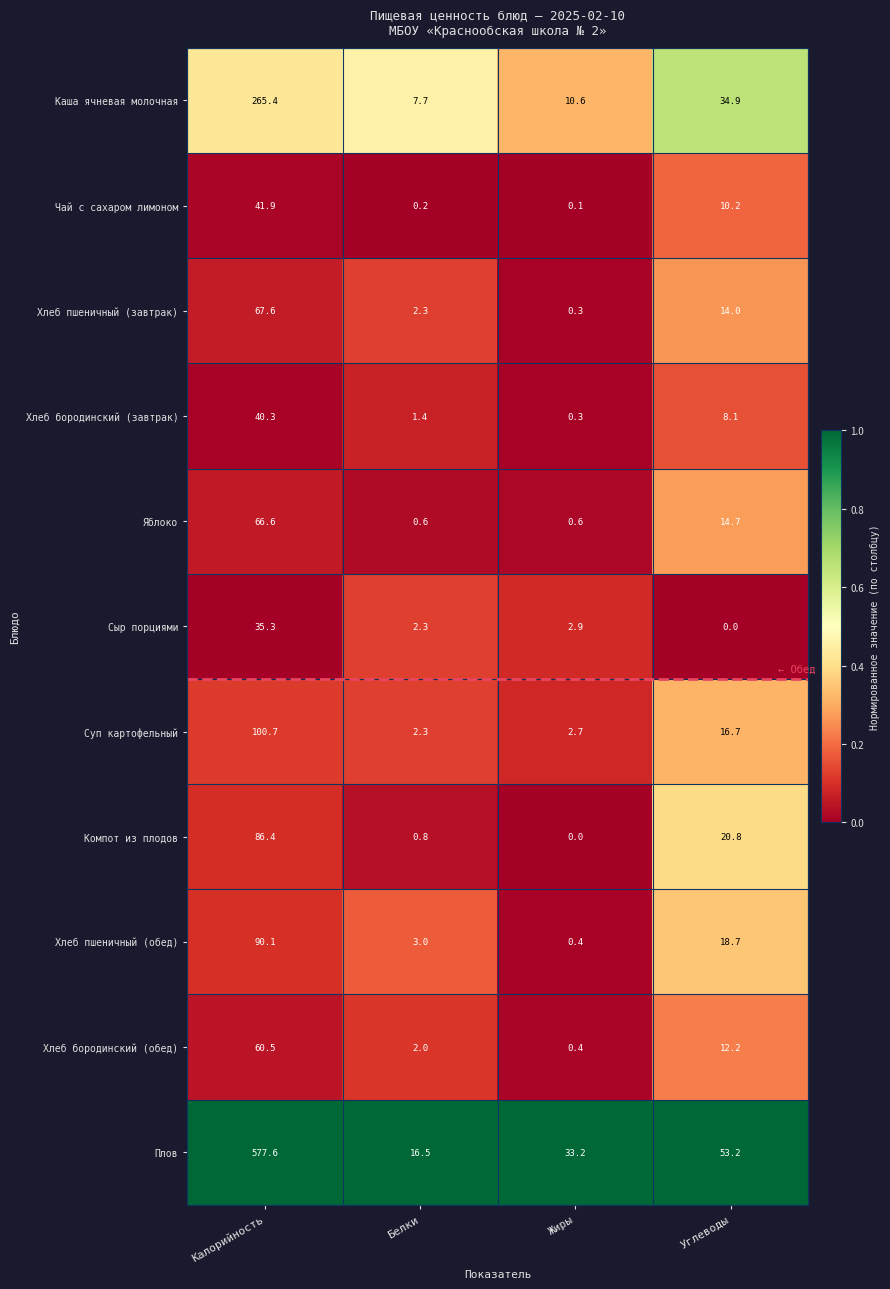

List the series in order of their peak value, lowest first.

Сыр порциями, Хлеб бородинский (завтрак), Чай с сахаром лимоном, Хлеб бородинский (обед), Яблоко, Хлеб пшеничный (завтрак), Компот из плодов, Хлеб пшеничный (обед), Суп картофельный, Каша ячневая молочная, Плов